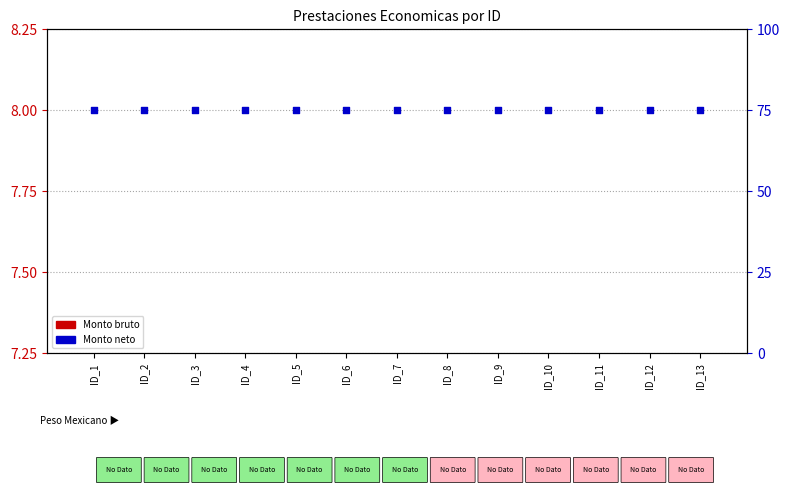

Which series has the largest Y range (max minus min)?

Monto bruto